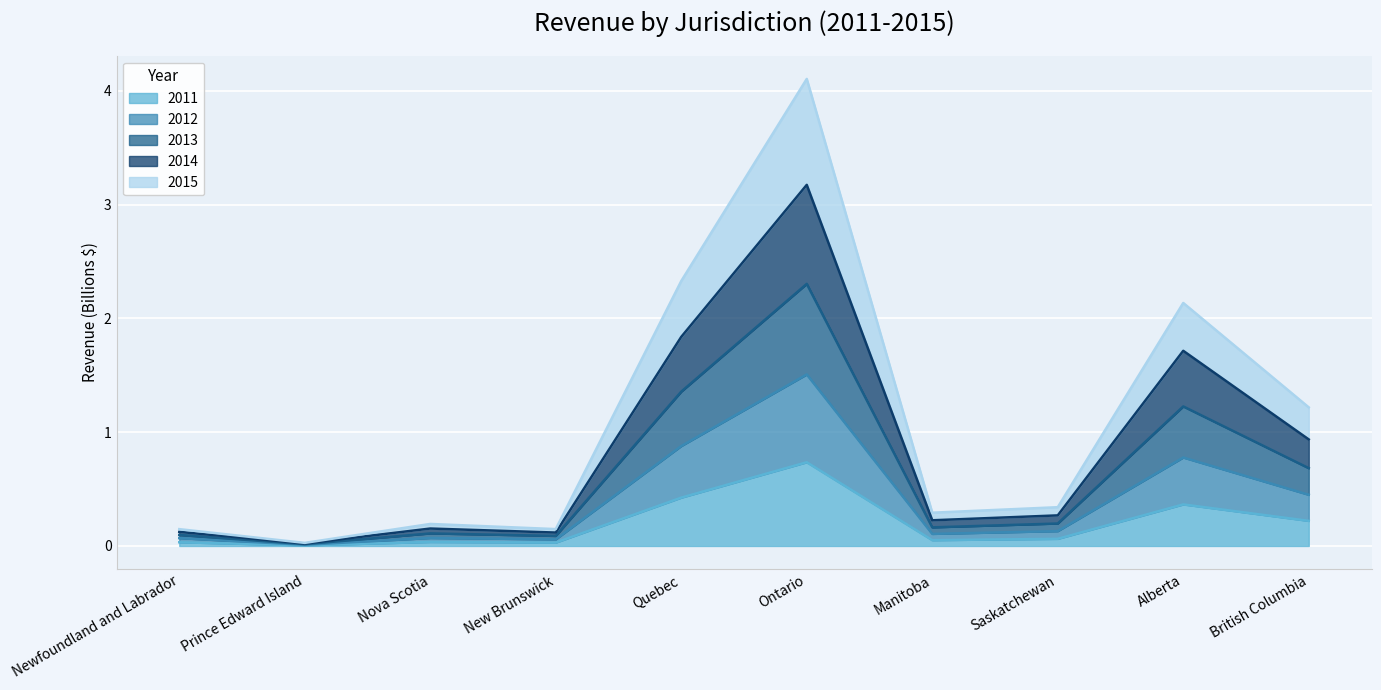

The 2013 series shows 0.0 at New Brunswick. True or false?

False